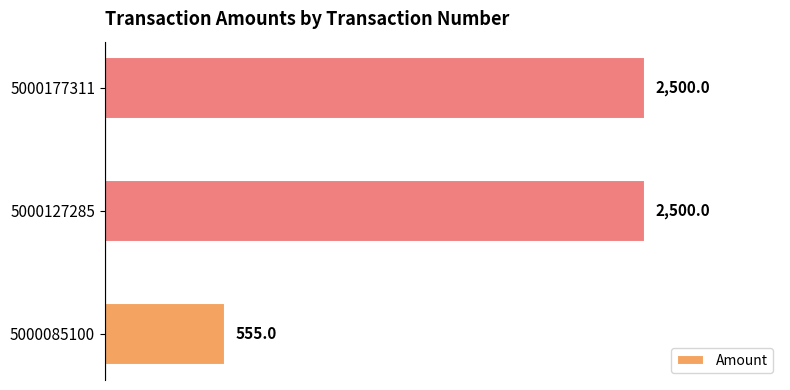

Is it true that the value at 5000127285 is 2500?

True